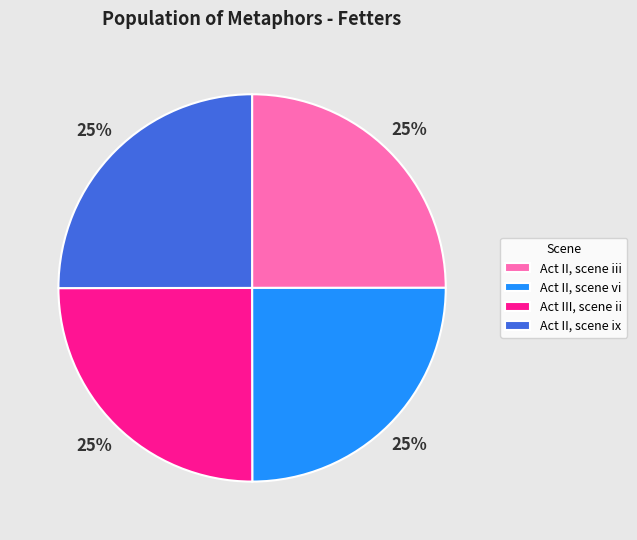

What is the ratio of the value at Act III, scene ii to the value at Act II, scene vi?

1.0